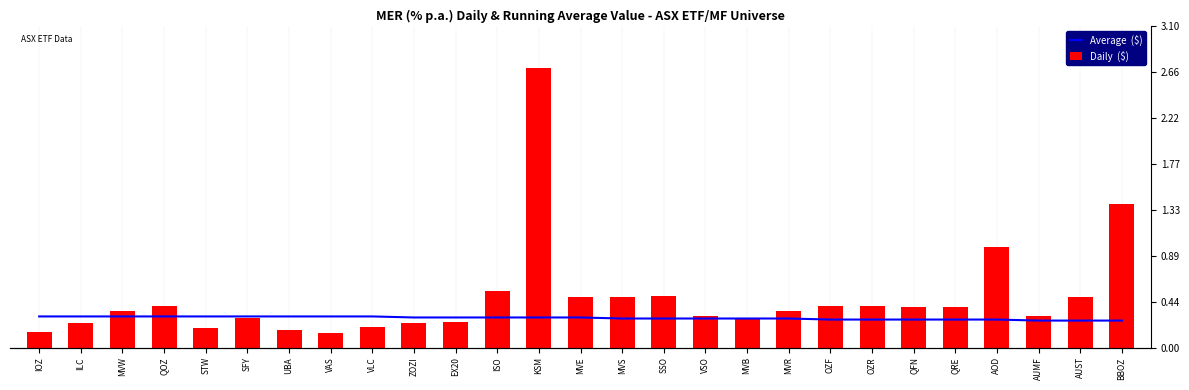

What is the sum of the Average  ($) values at MVW and OZF?

0.6